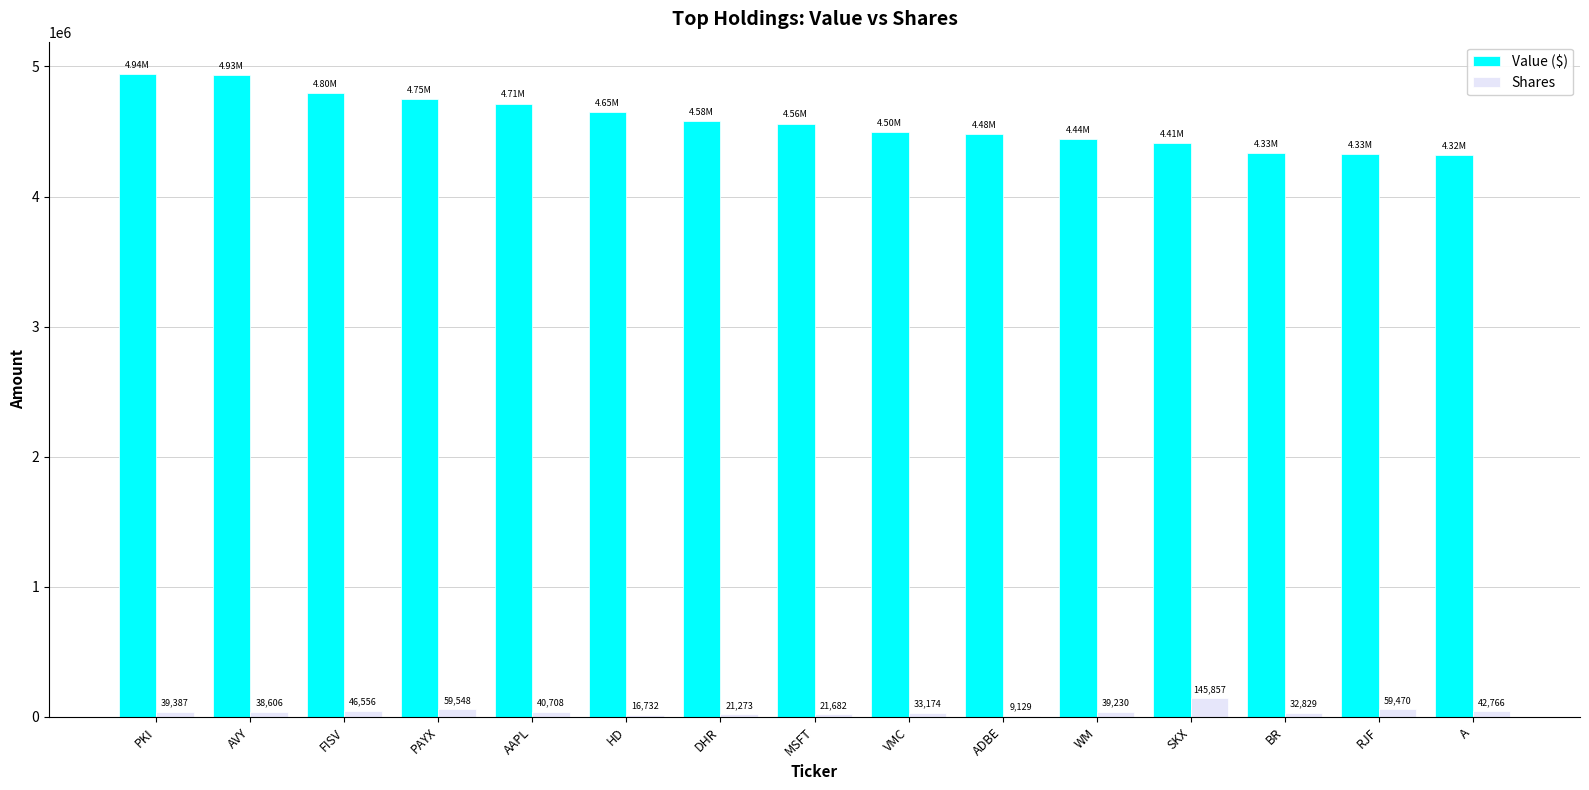

How many categories are shown in the chart?

15